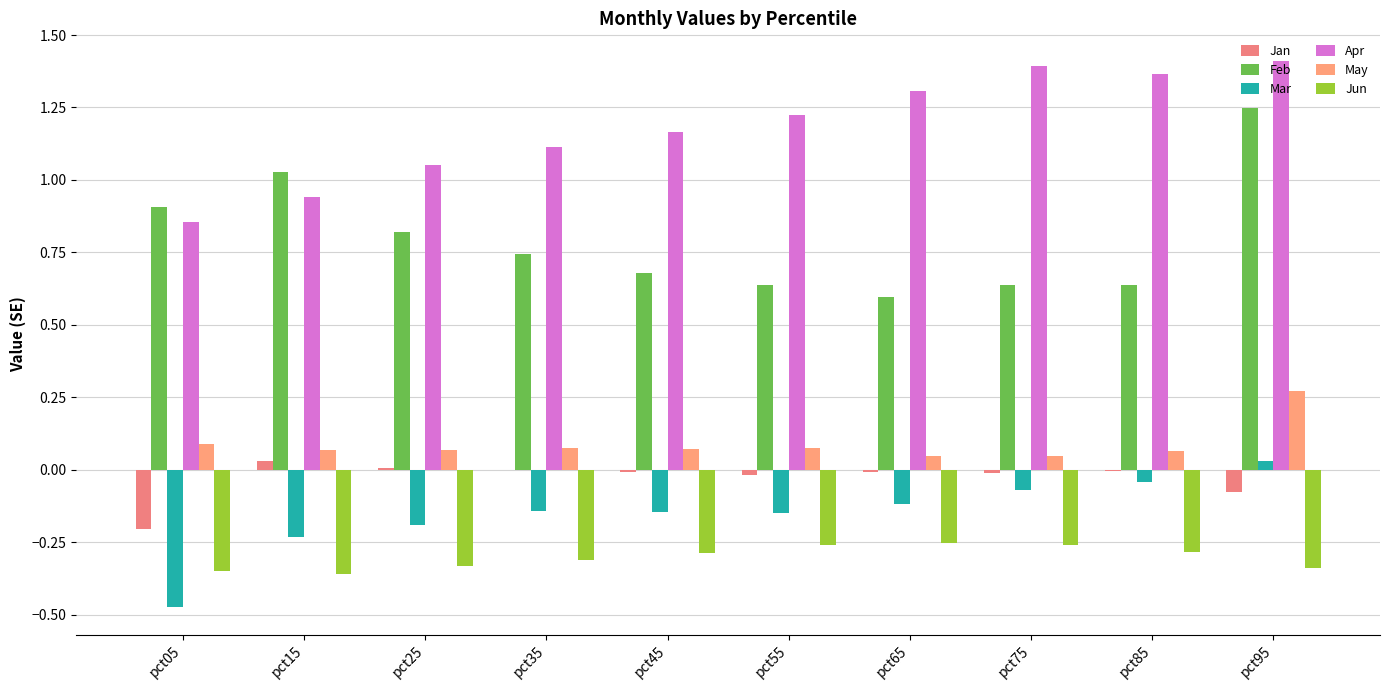

What is the difference between the maximum and minimum values in the May series?

0.2